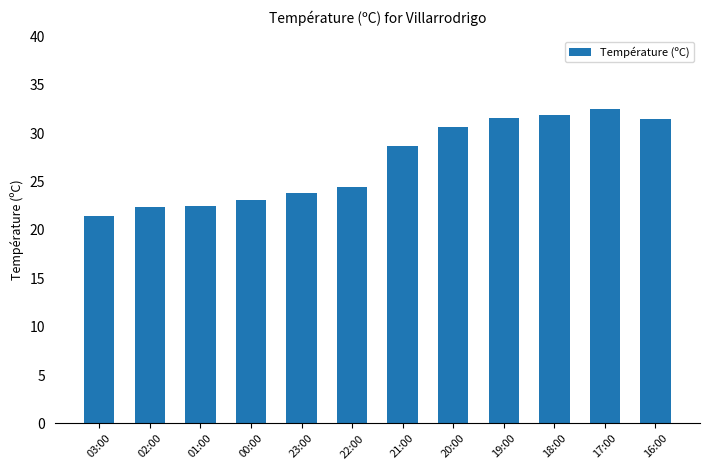

What is the value of the 1st bar from the left?

21.4